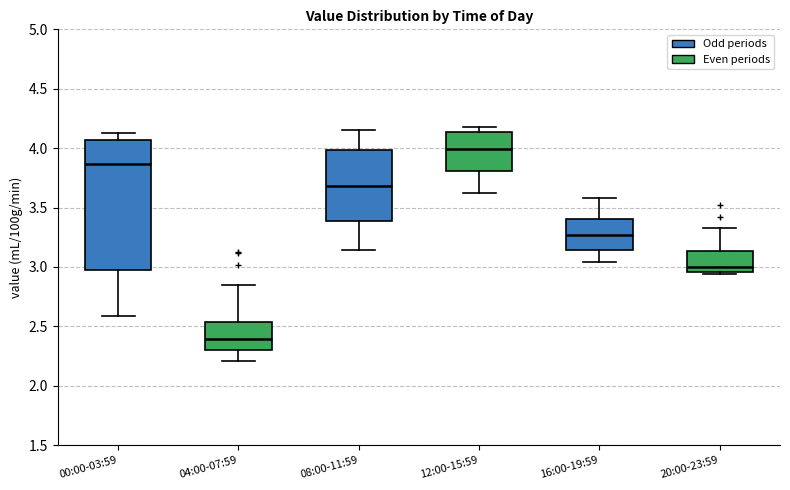

Comparing the boxes themselves (not the whiskers), which one is the tallest?

00:00-03:59